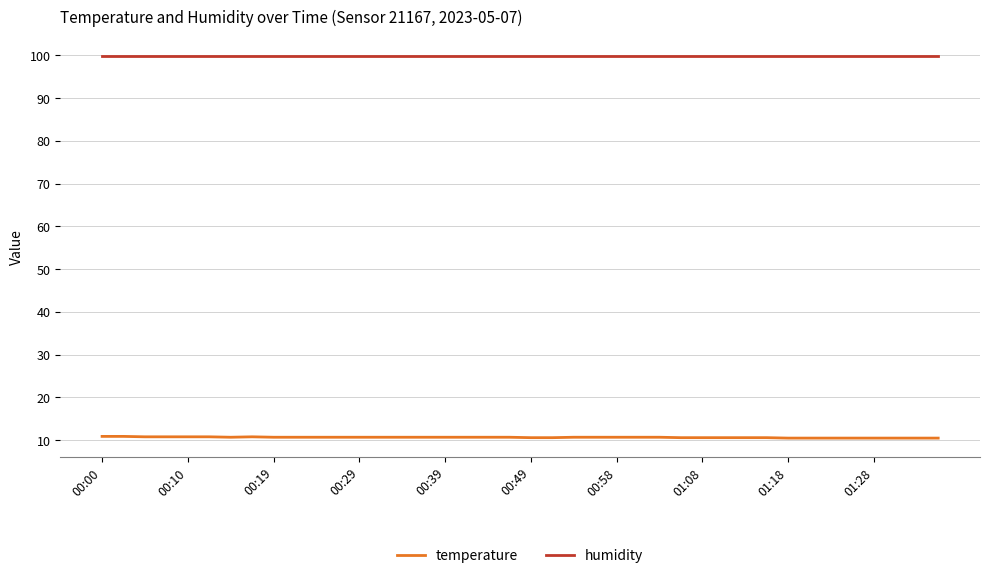

True or false: temperature and humidity intersect in this chart.

False